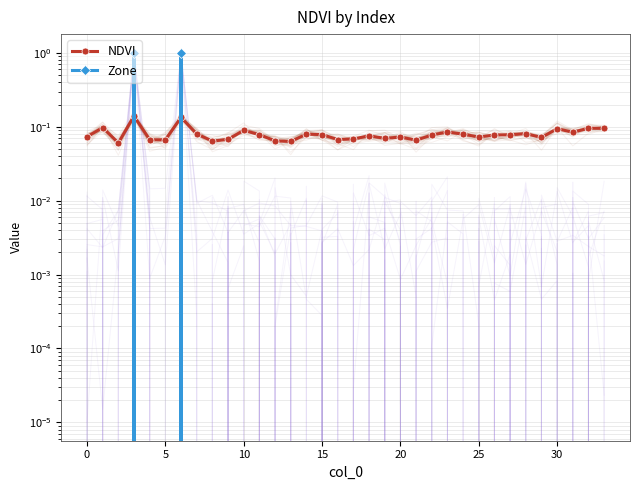

Which series has the widest spread of values?

Zone